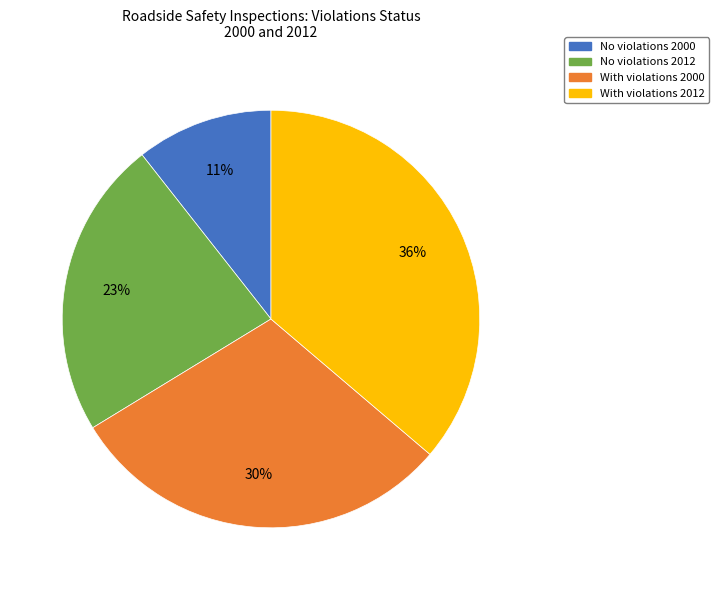

Does any single category account for the majority?

No